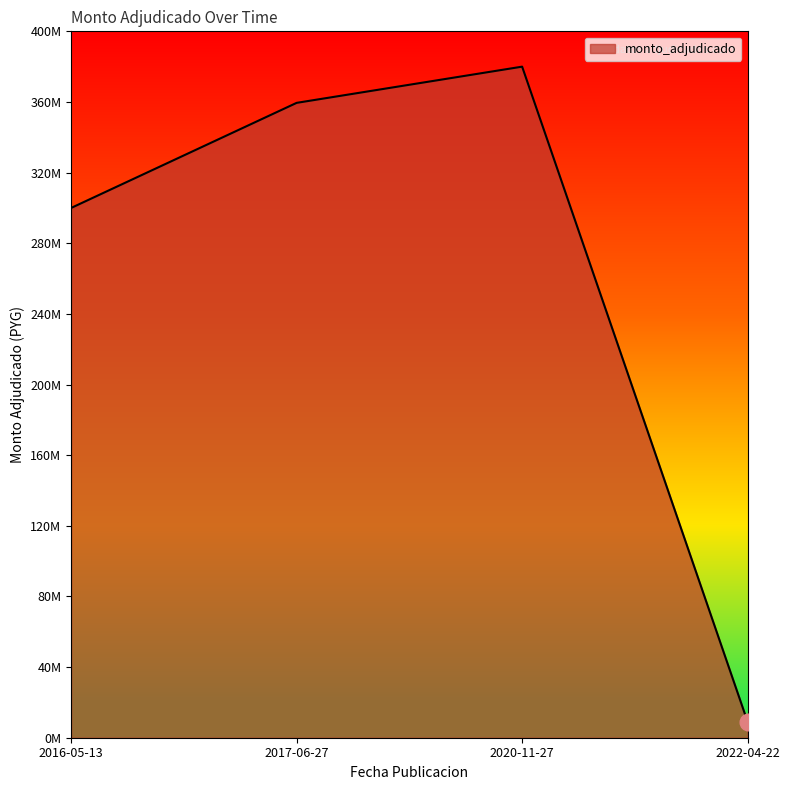

At which category does the data reach its first local peak?

2020-11-27